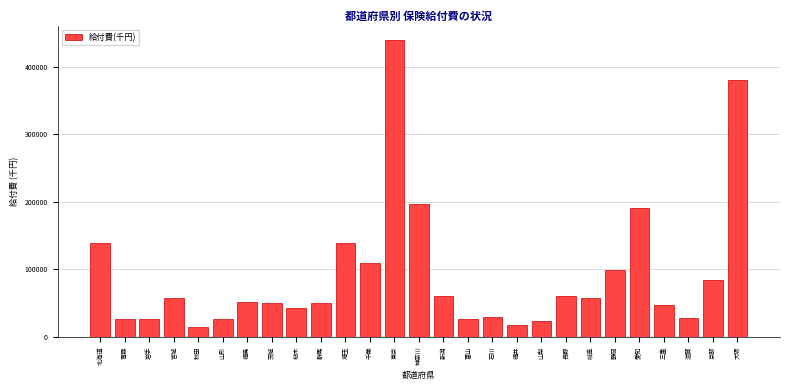

What is the difference between the values at 大阪 and 静岡?

281163.3